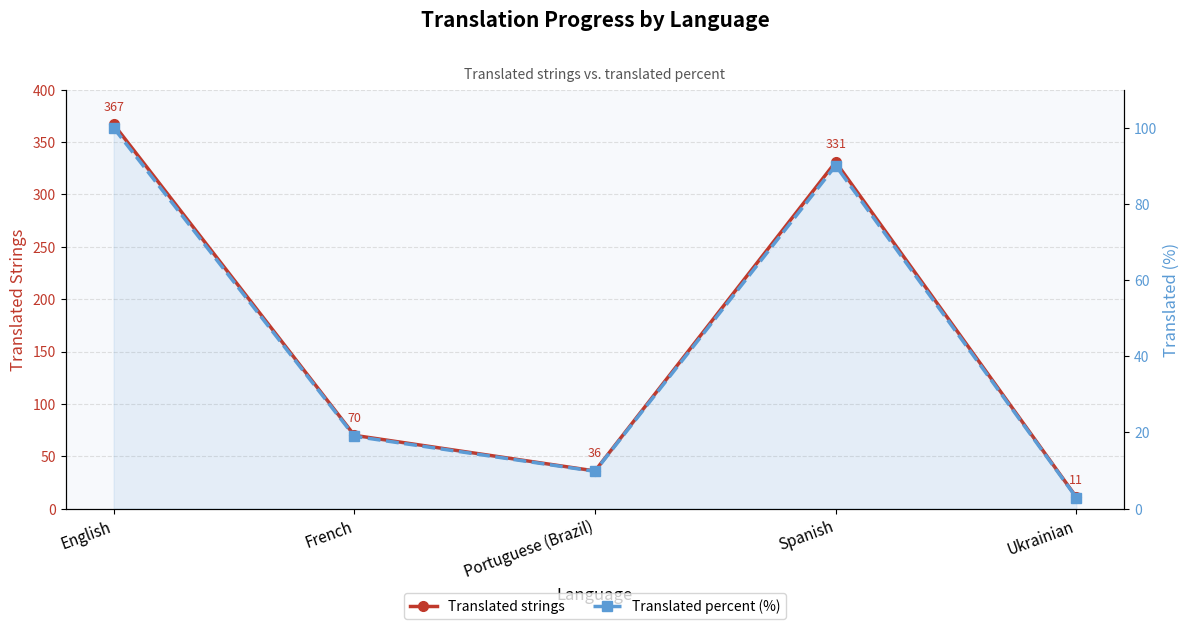

How many lines are shown in the chart?

2